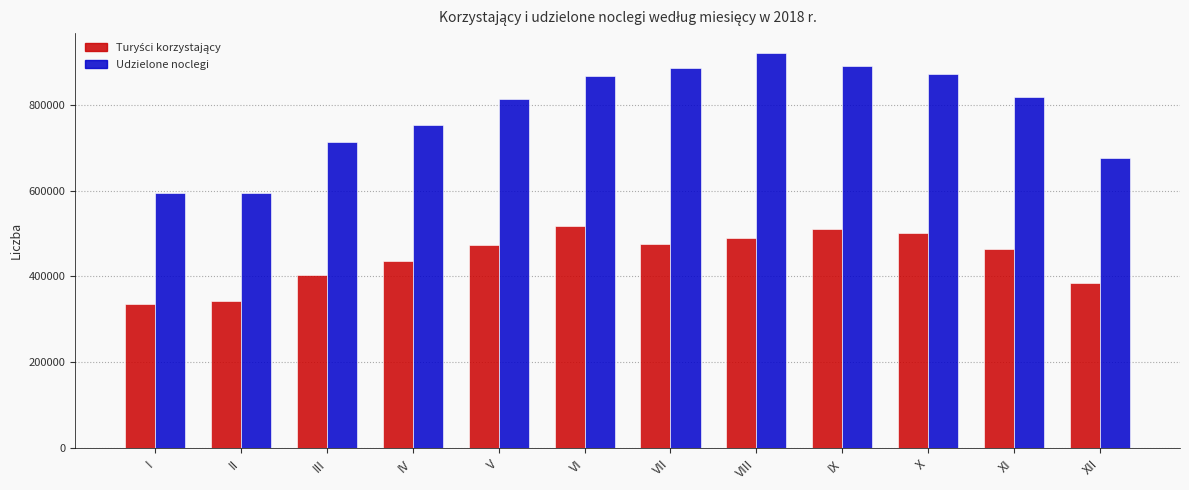

At how many categories does at least one series exceed 361568?

12